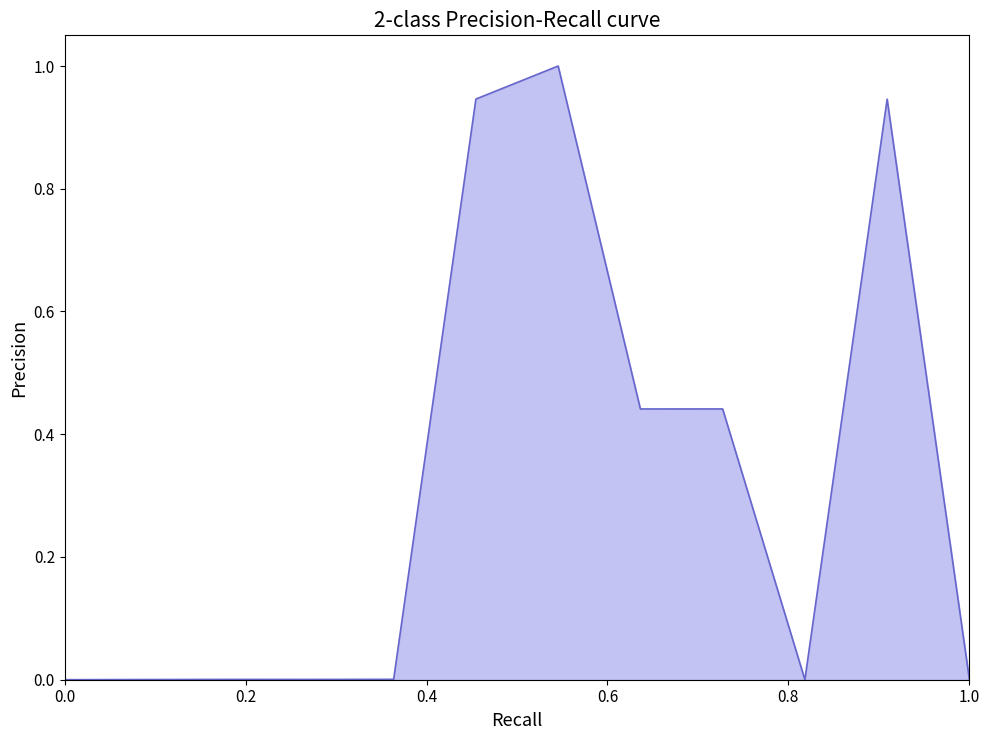

What is the maximum value shown in the chart?

1.0